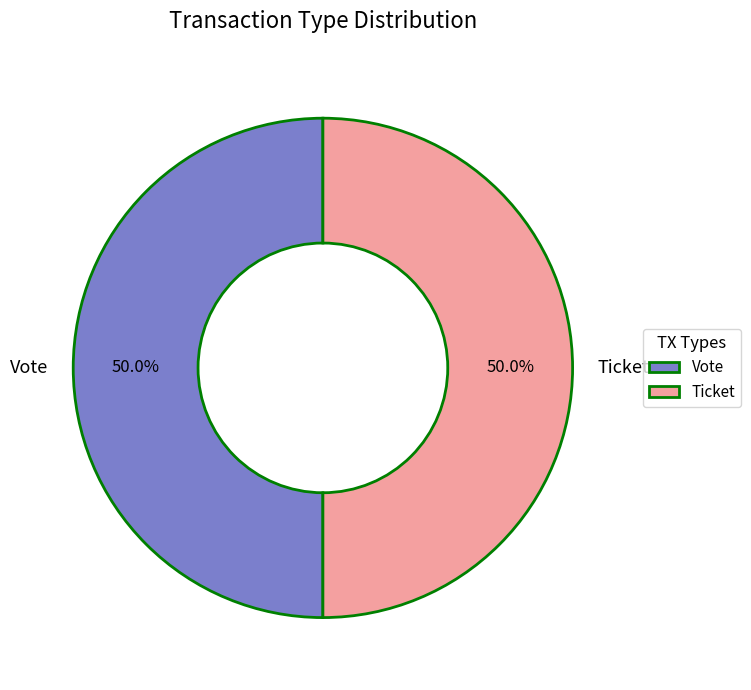

Count the number of slices in the pie.

2